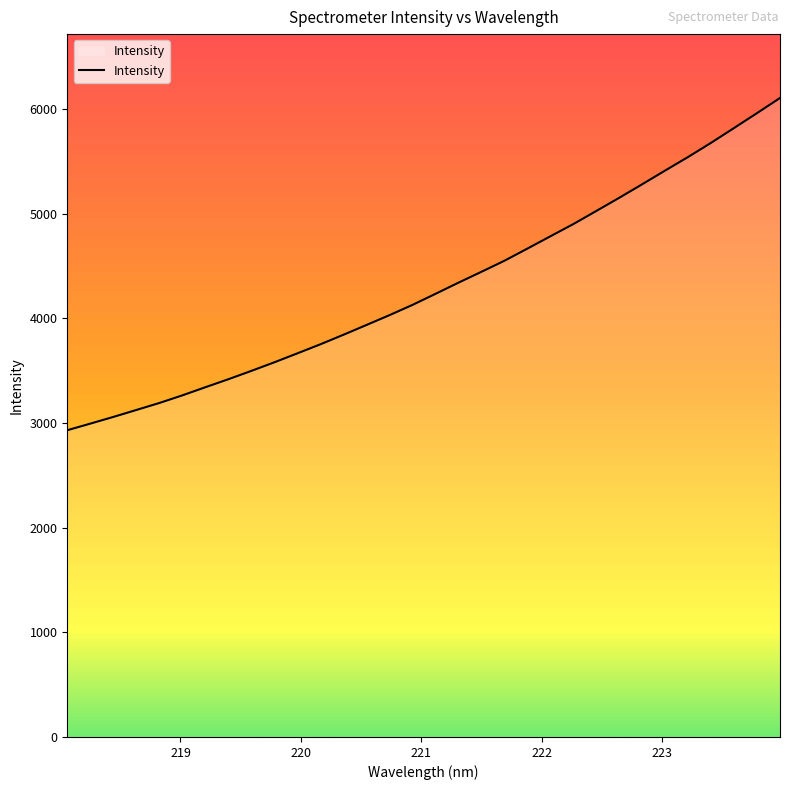

What is the maximum value shown in the chart?

6105.9